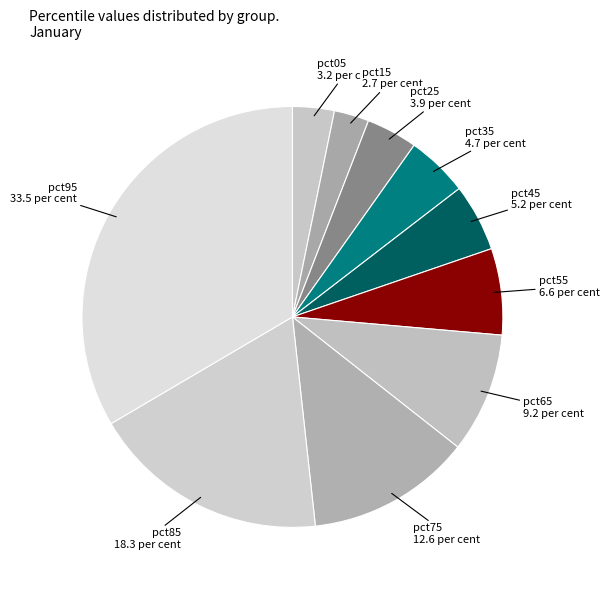

The pct95 slice represents 33% of the pie. True or false?

True